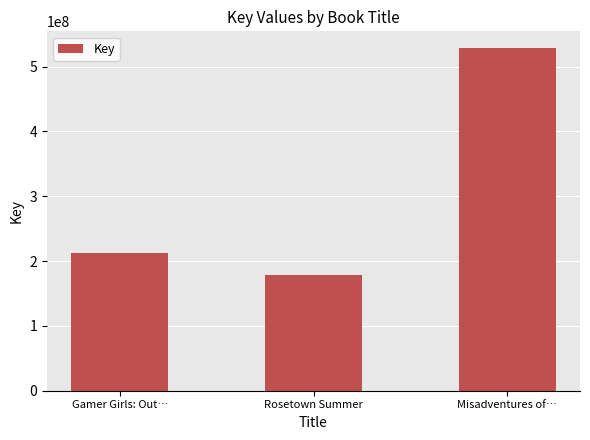

The value at Misadventures of… is 283684886. True or false?

False